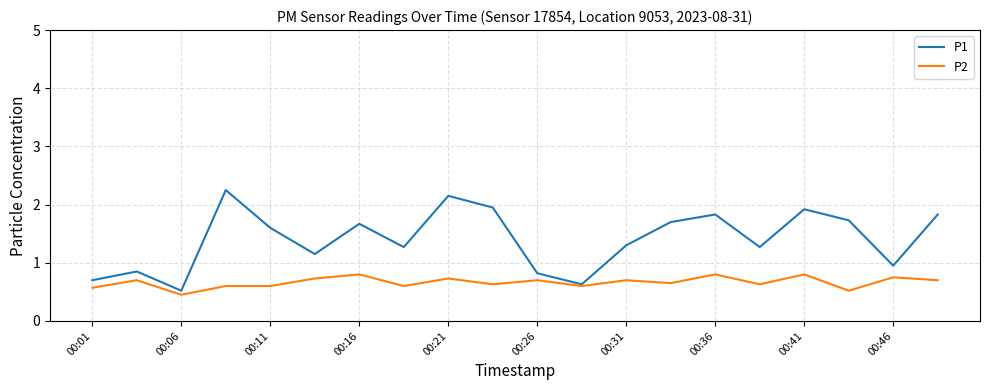

List the series in order of their peak value, lowest first.

P2, P1